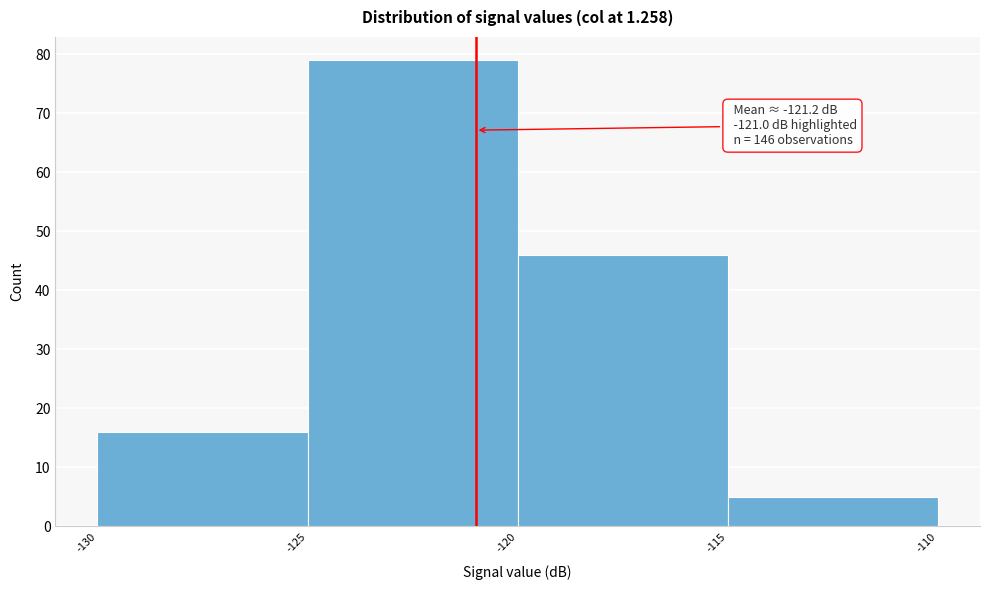

Which range on the x-axis has the tallest bar?

-125 to -120